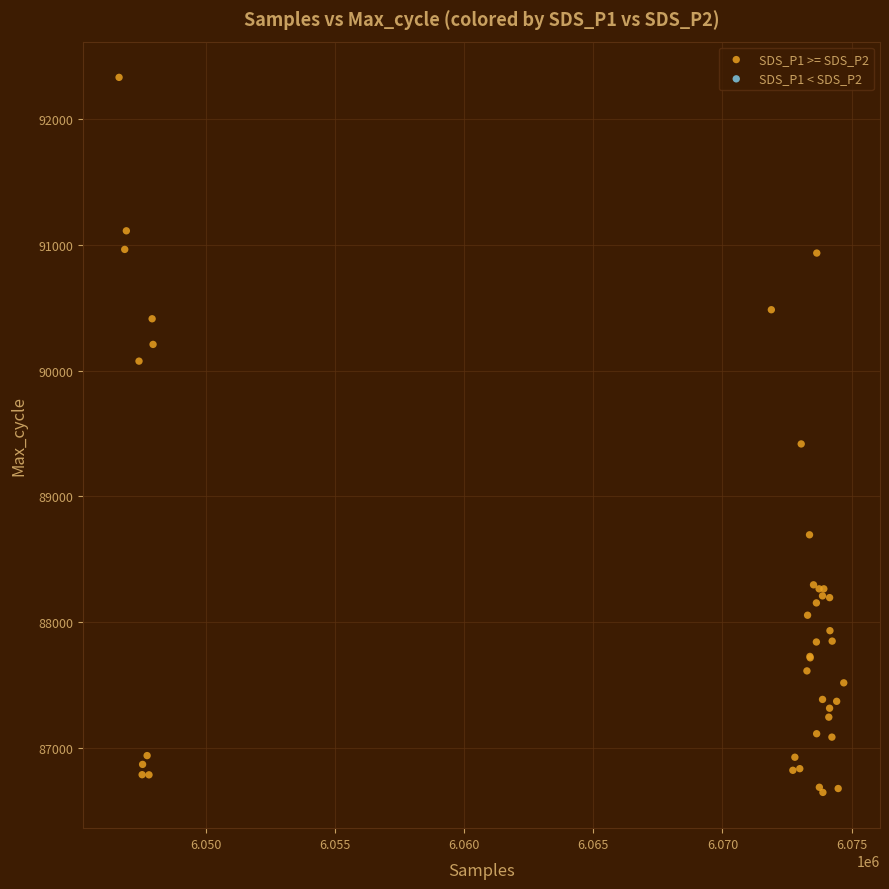

What Y value in the scatter plot is closest to 89490?

89418